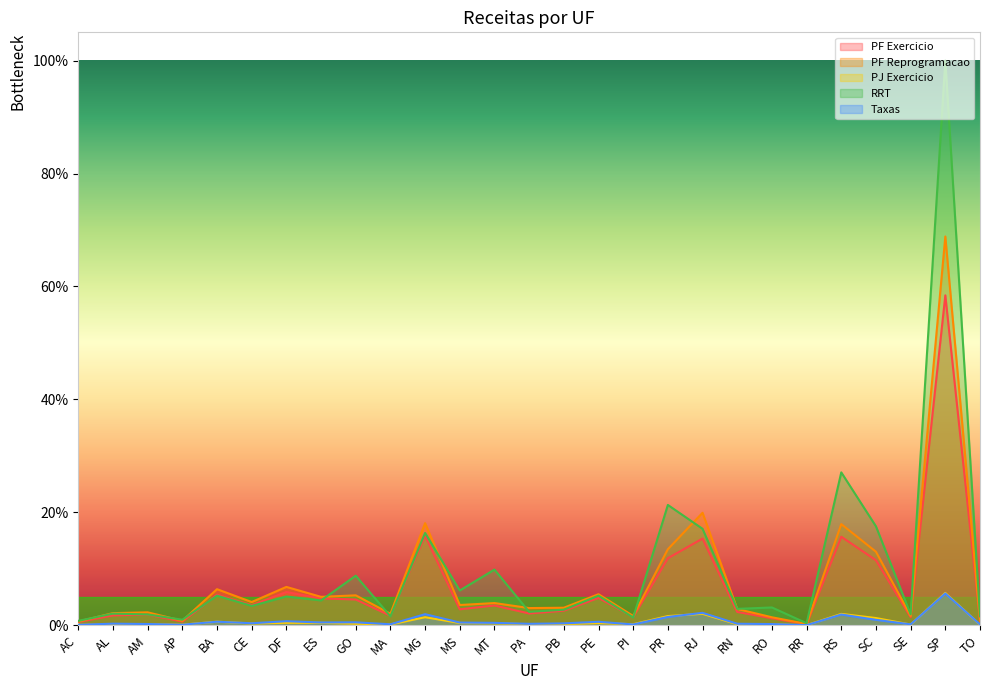

What is the label of the 27th point from the right?

AC